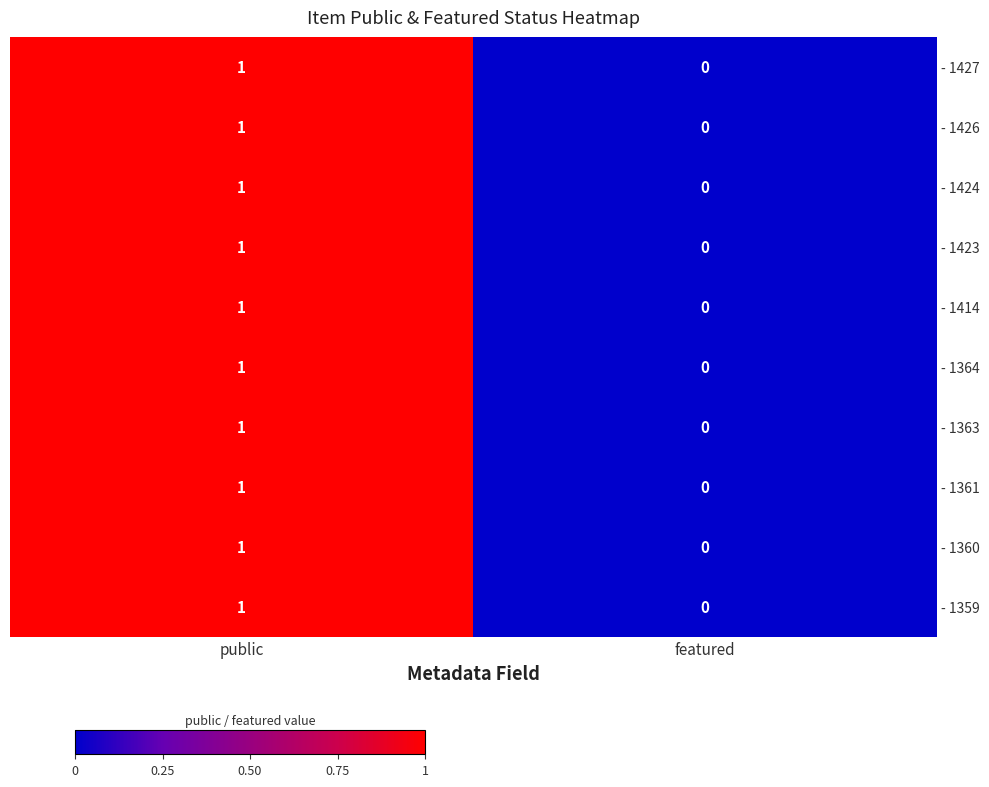

Where is - 1426 nearest to the value 0?

featured